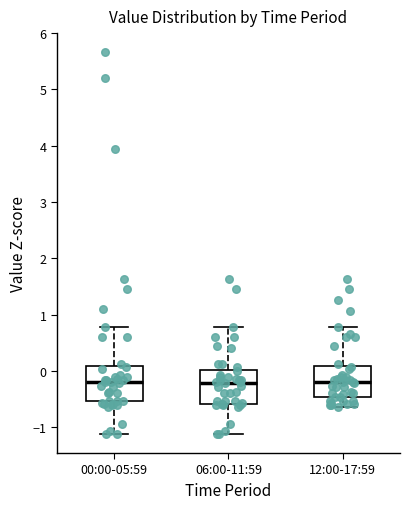

Where does the median line of the box for 06:00-11:59 sit on the y-axis? The values are not printed on the chart, so give them approximately, as read against the axis.

-0.2